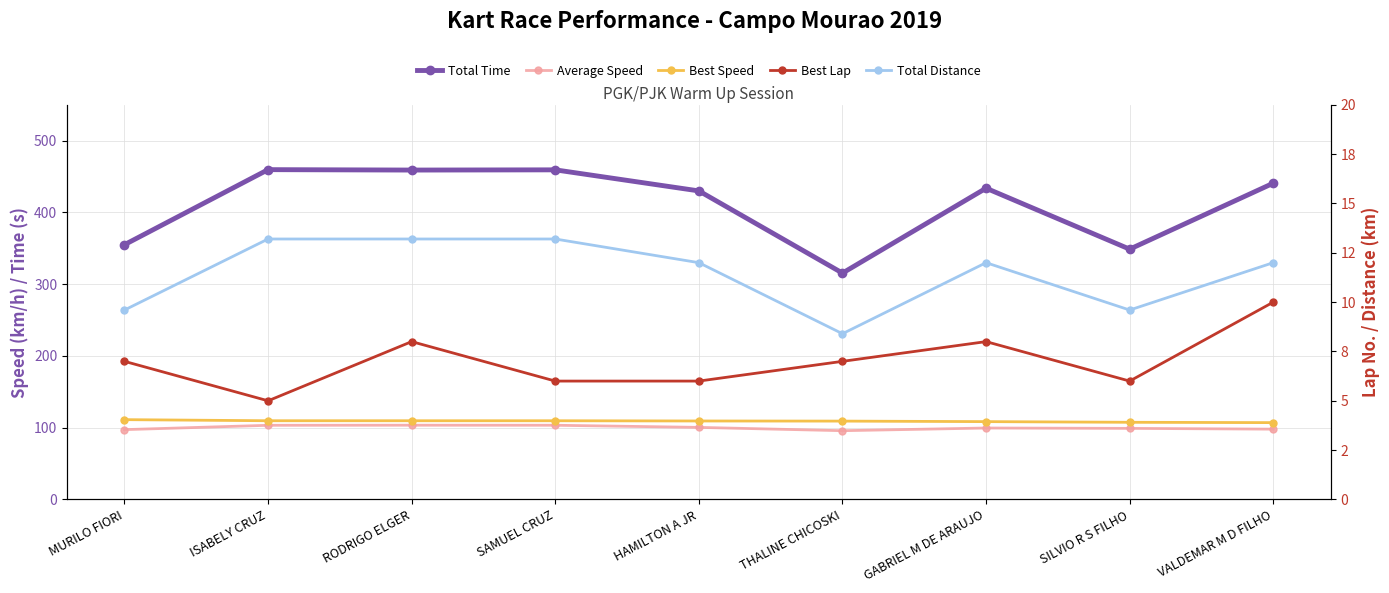

True or false: Best Lap and Total Distance intersect in this chart.

False